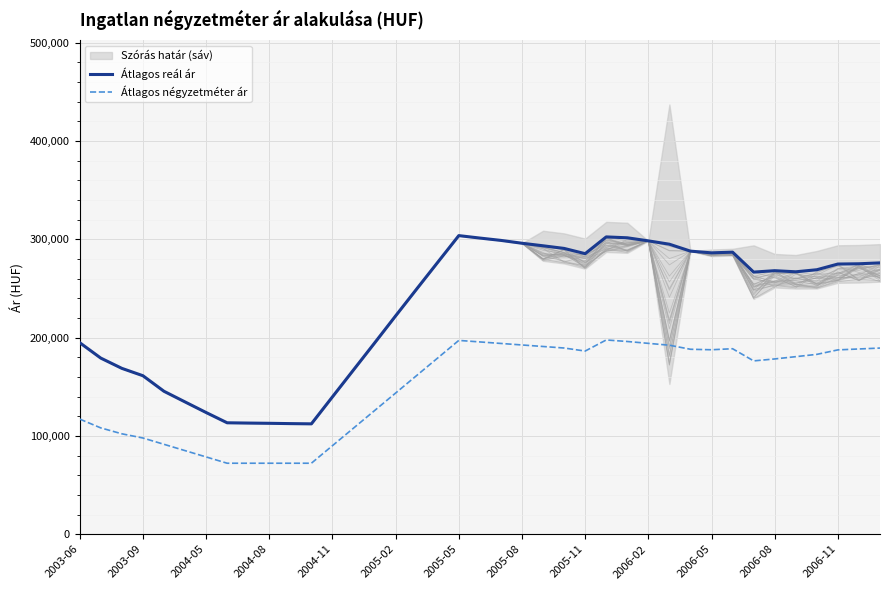

At how many categories does at least one series exceed 244120?

23